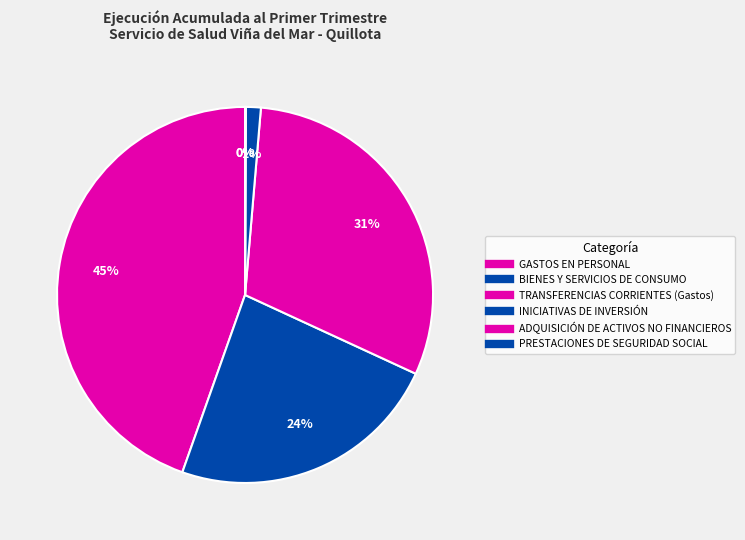

How many segments does this pie chart have?

6